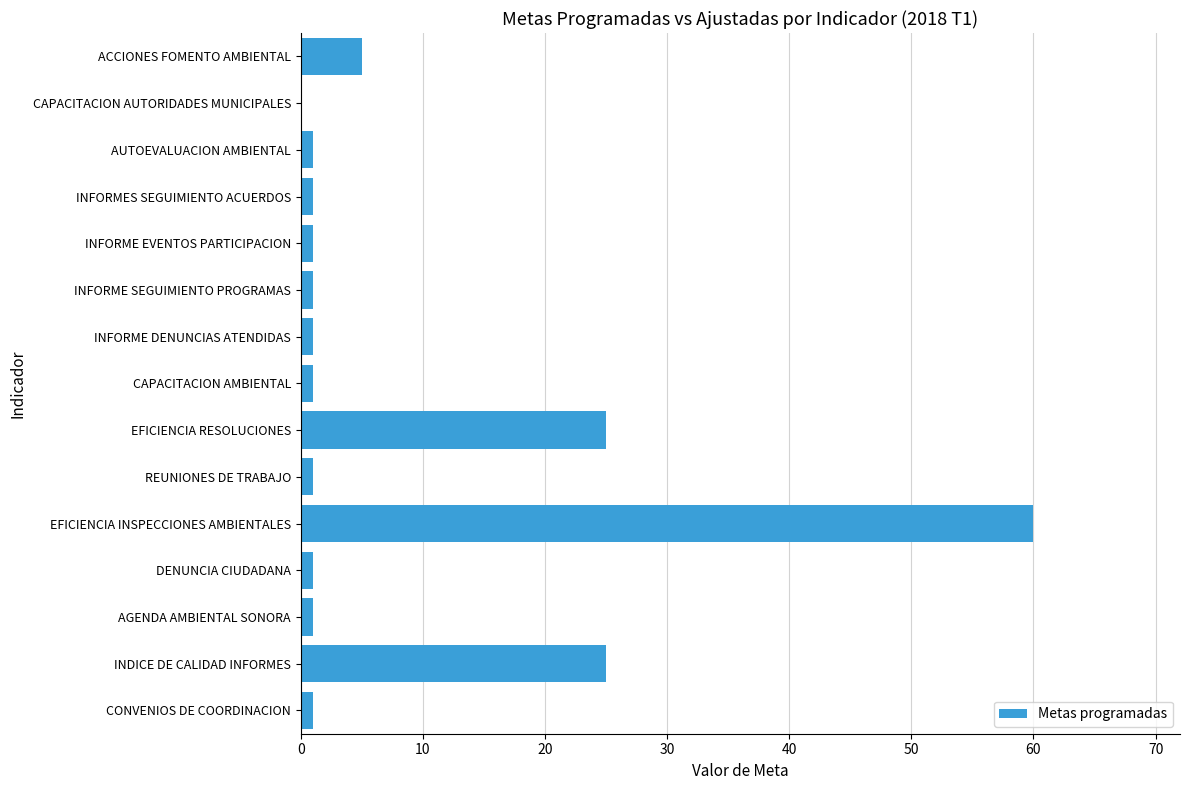

How many positive values are there?

14